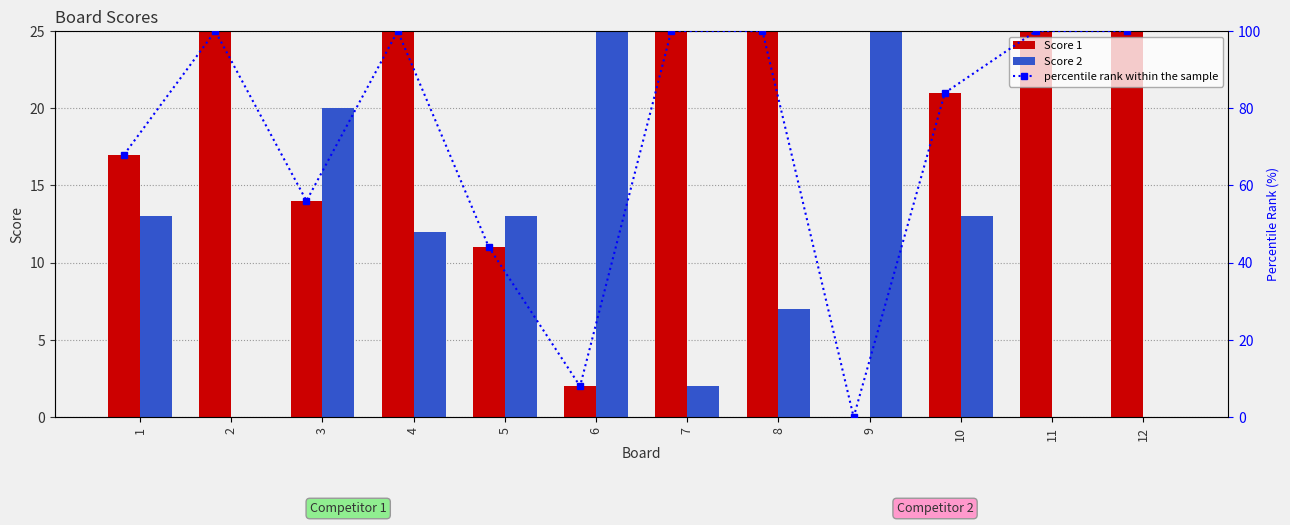

Is the value of Score 1 at 8 greater than the value of Score 2 at 2?

Yes